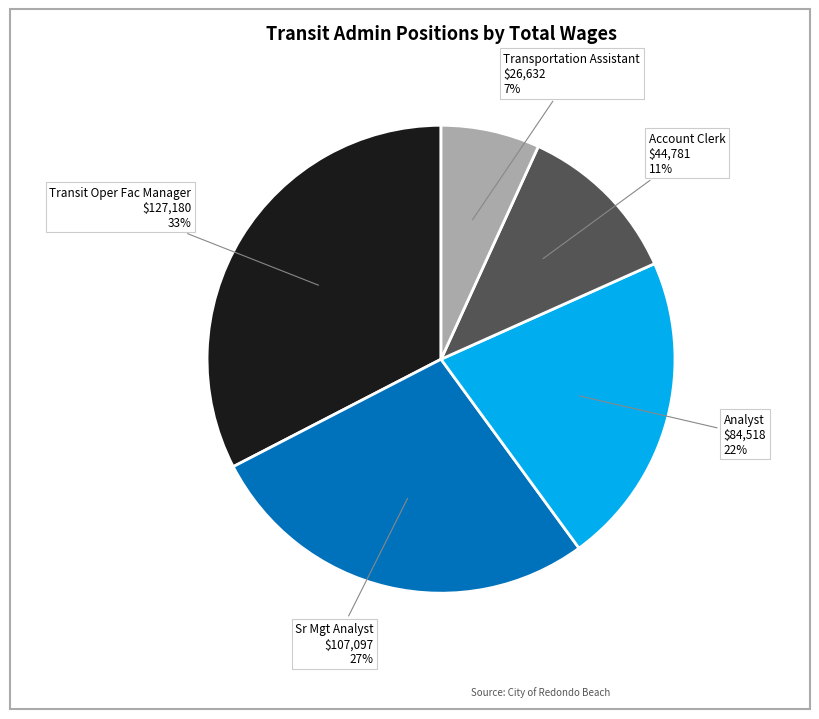

Is there any slice that represents more than half of the pie?

No